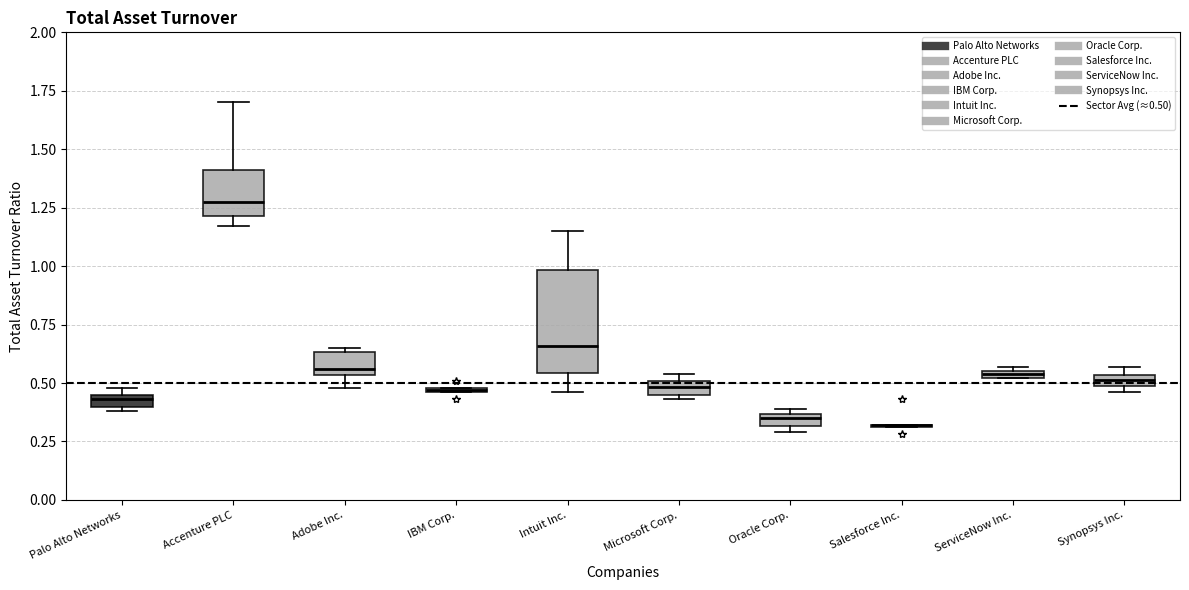

Comparing the boxes themselves (not the whiskers), which one is the tallest?

Intuit Inc.